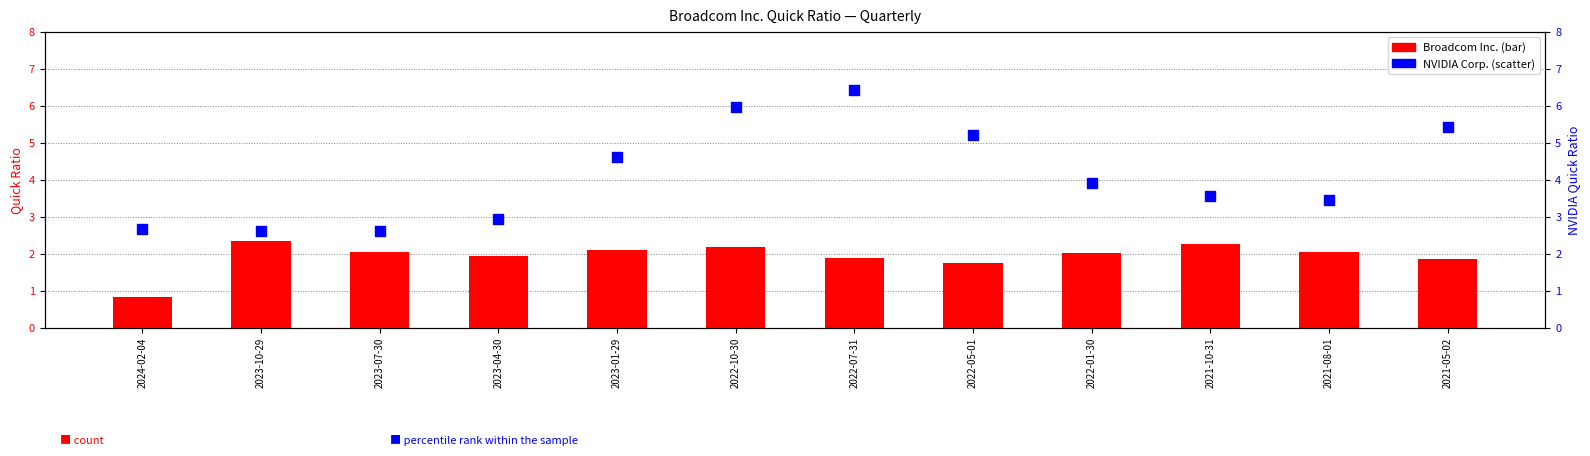

At which category is the sum across all series the highest?

2022-07-31